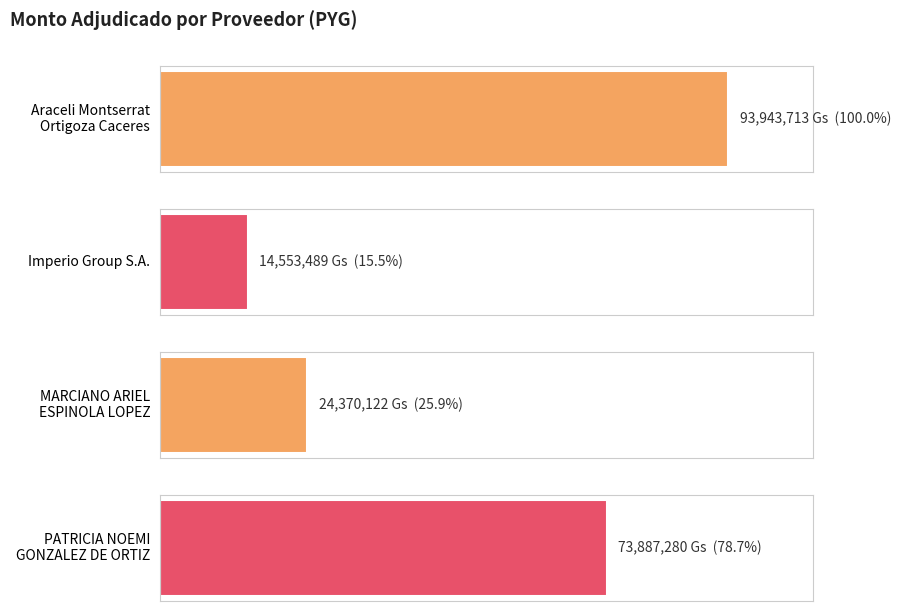

What is the sum of all values?

206754604